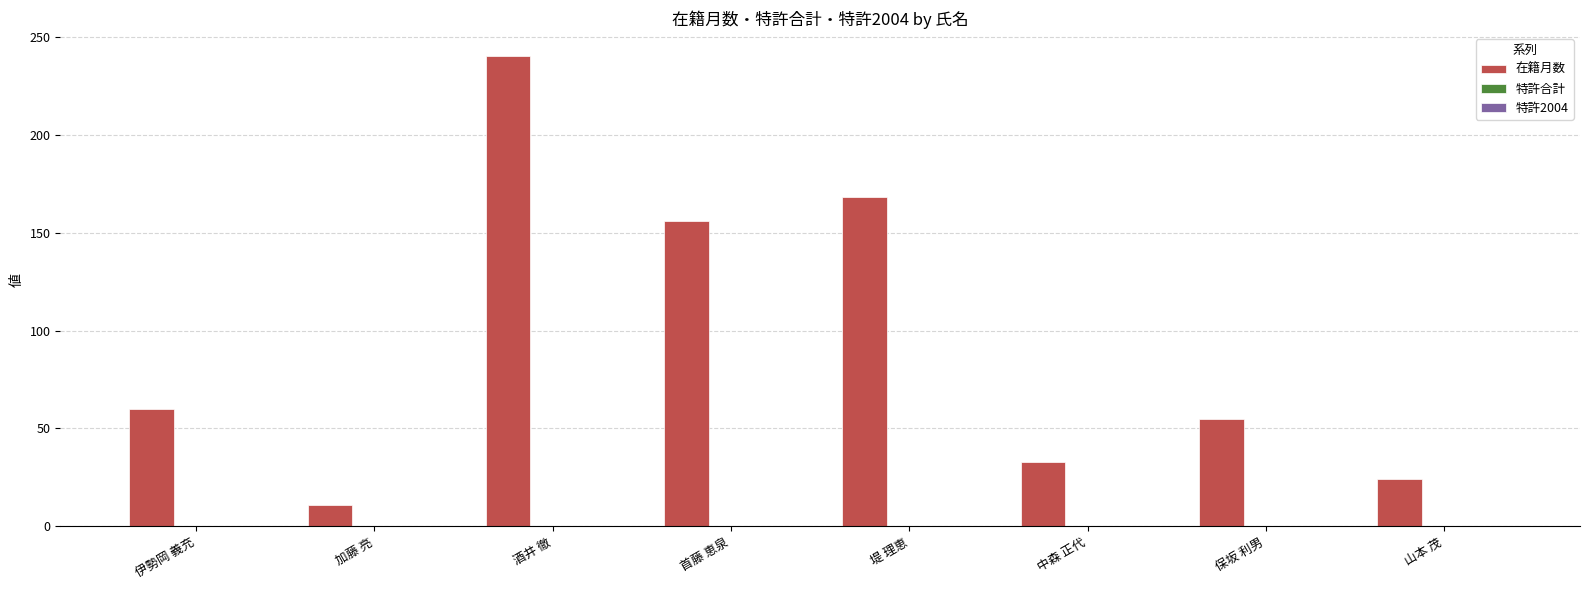

What is the maximum value shown in the chart?

240